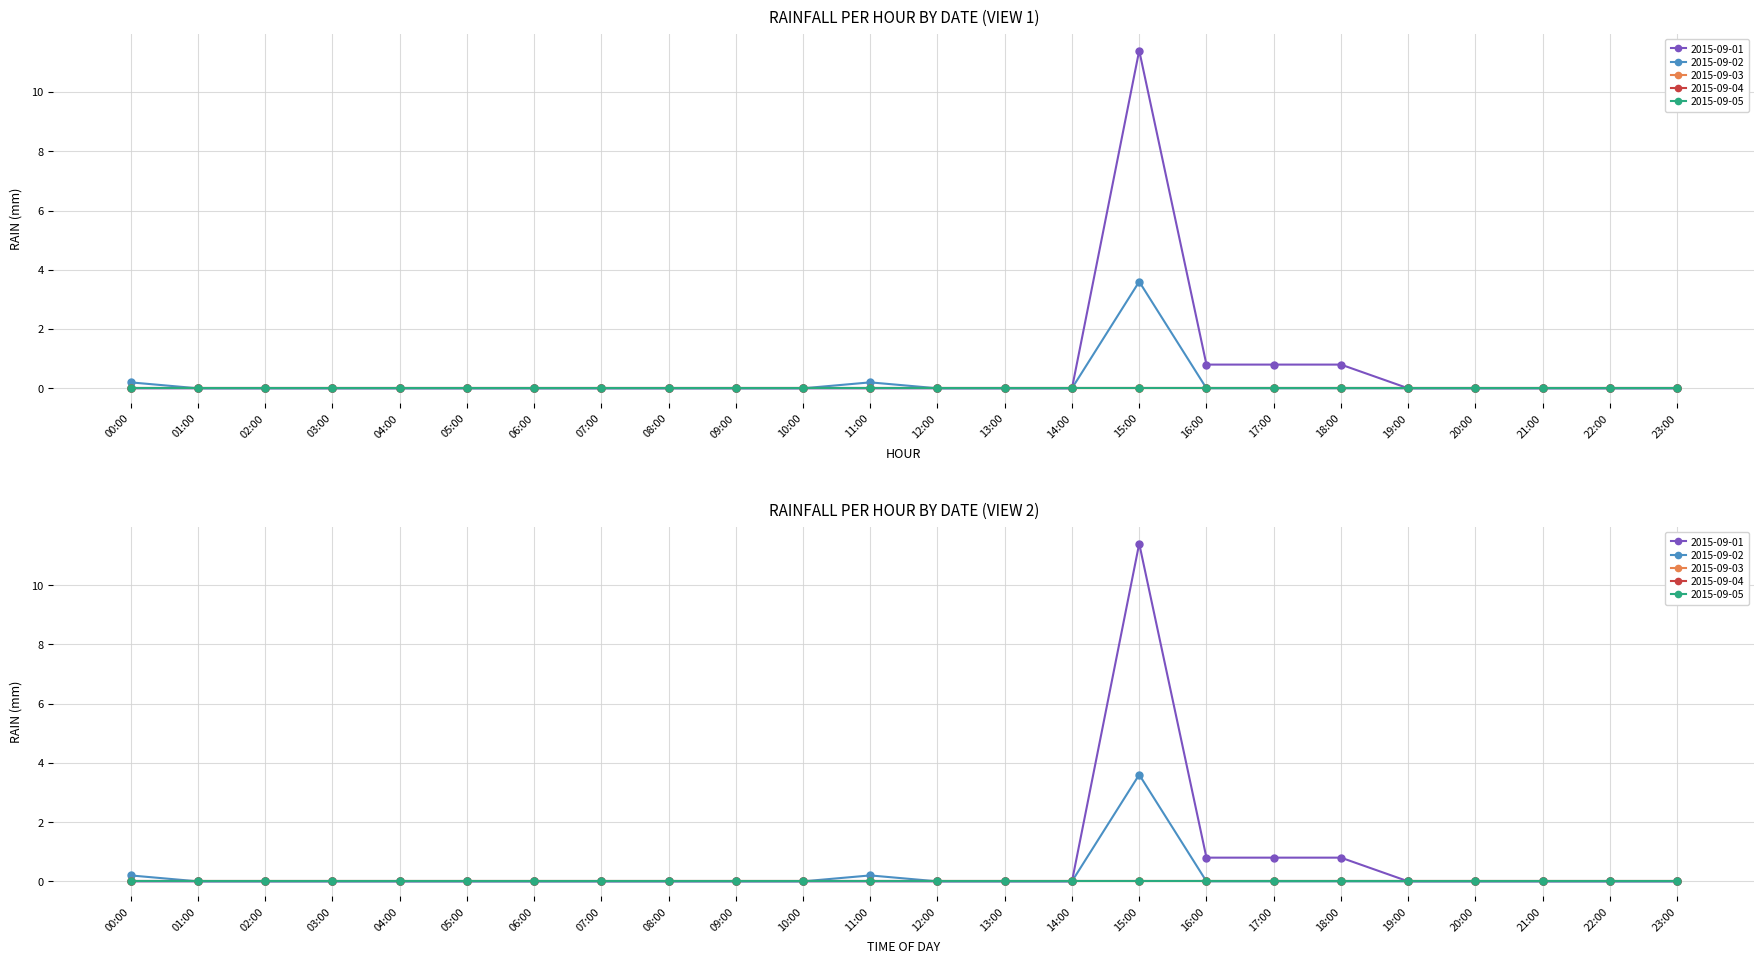

Which category has the lowest value across all series?

00:00